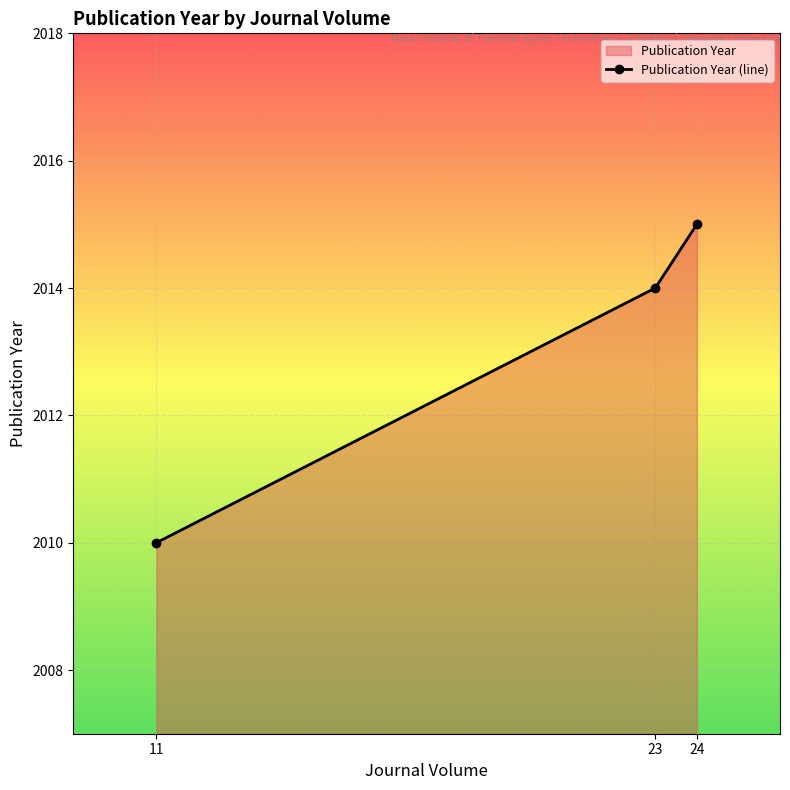

What is the difference between the maximum and minimum values?

5